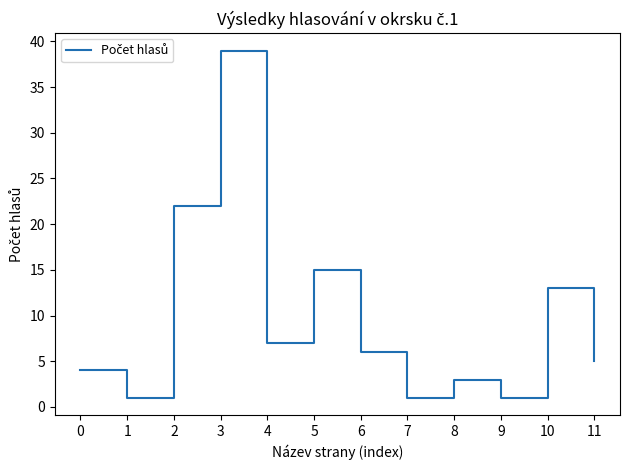

What is the difference between the maximum and minimum values?

38